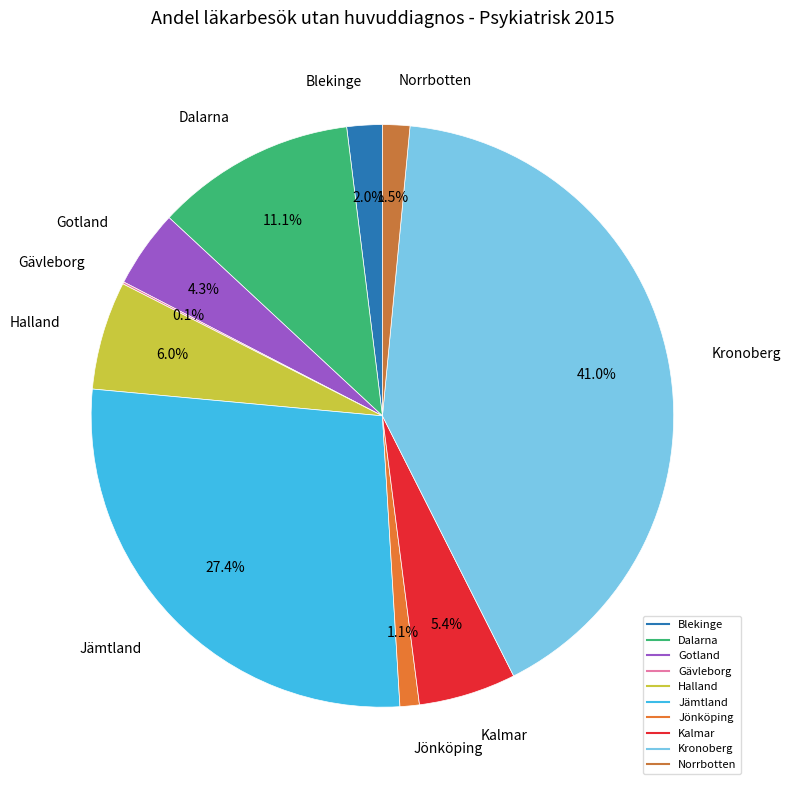

True or false: Jönköping accounts for 1% of the total.

True